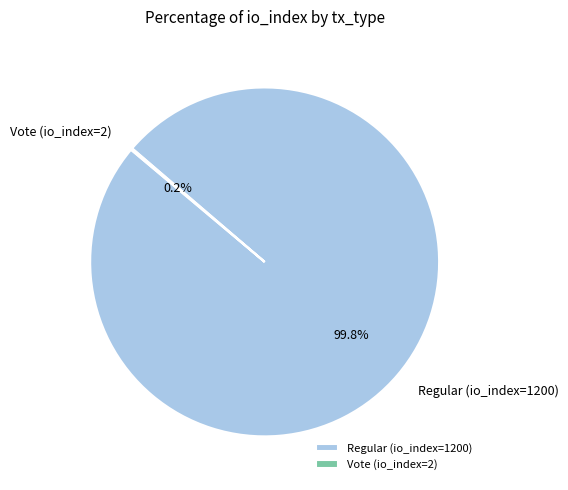

What is the largest slice in the pie chart?

Regular (io_index=1200)